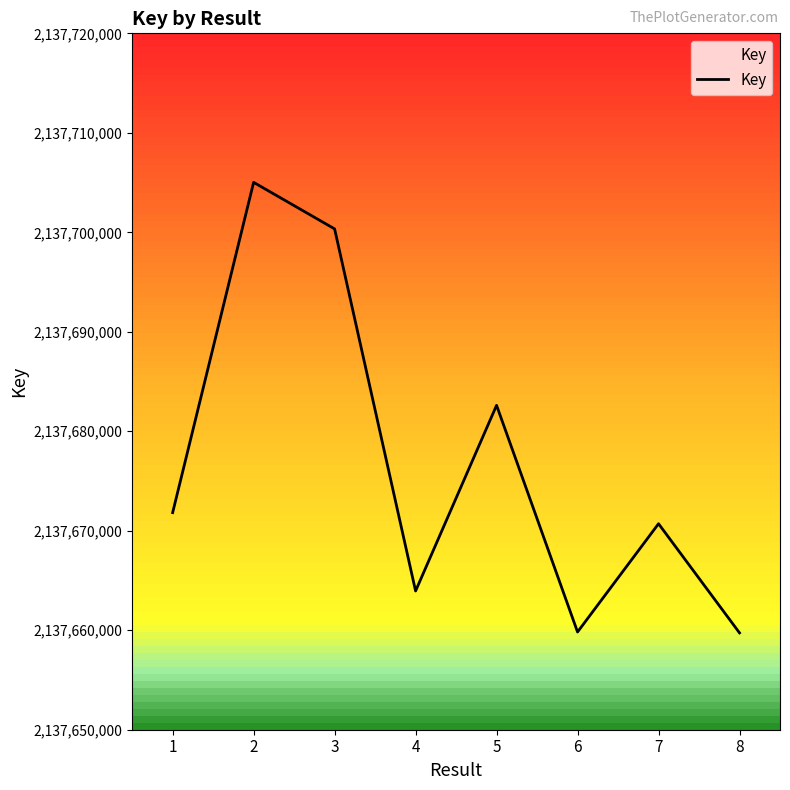

What is the sum of all values?

17101414002